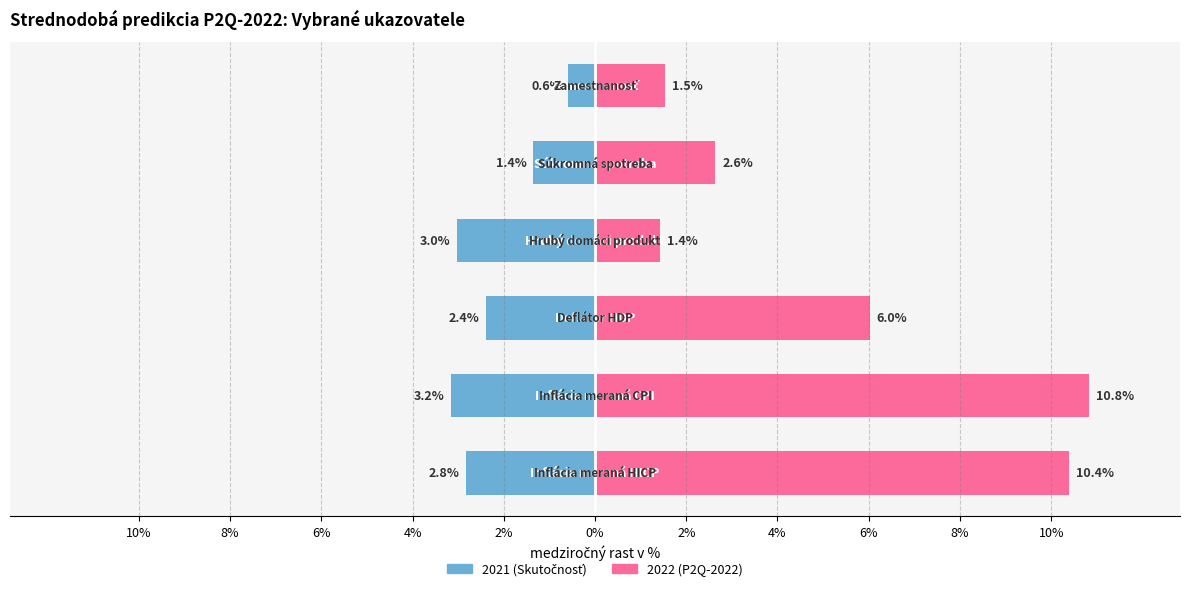

Reading left to right, list all the values displayed in this chart.

2021 (Skutočnosť): 10%=-2.8	8%=-3.2	6%=-2.4	4%=-3.0	2%=-1.4	0%=-0.6
2022 (P2Q-2022): 10%=10.4	8%=10.8	6%=6.0	4%=1.4	2%=2.6	0%=1.5